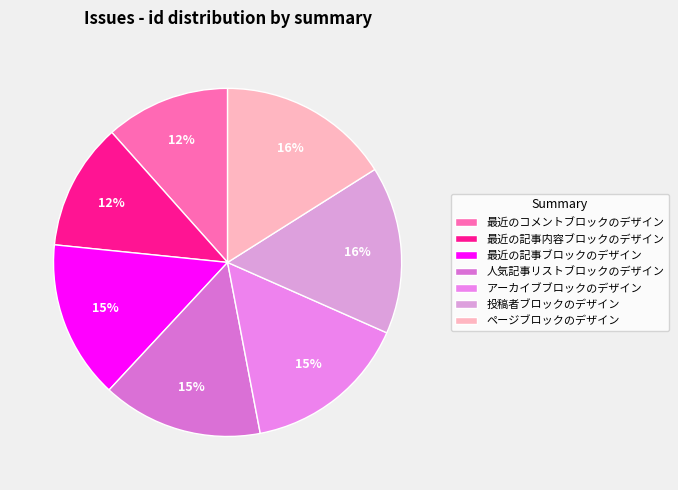

Is there a majority slice in this chart?

No